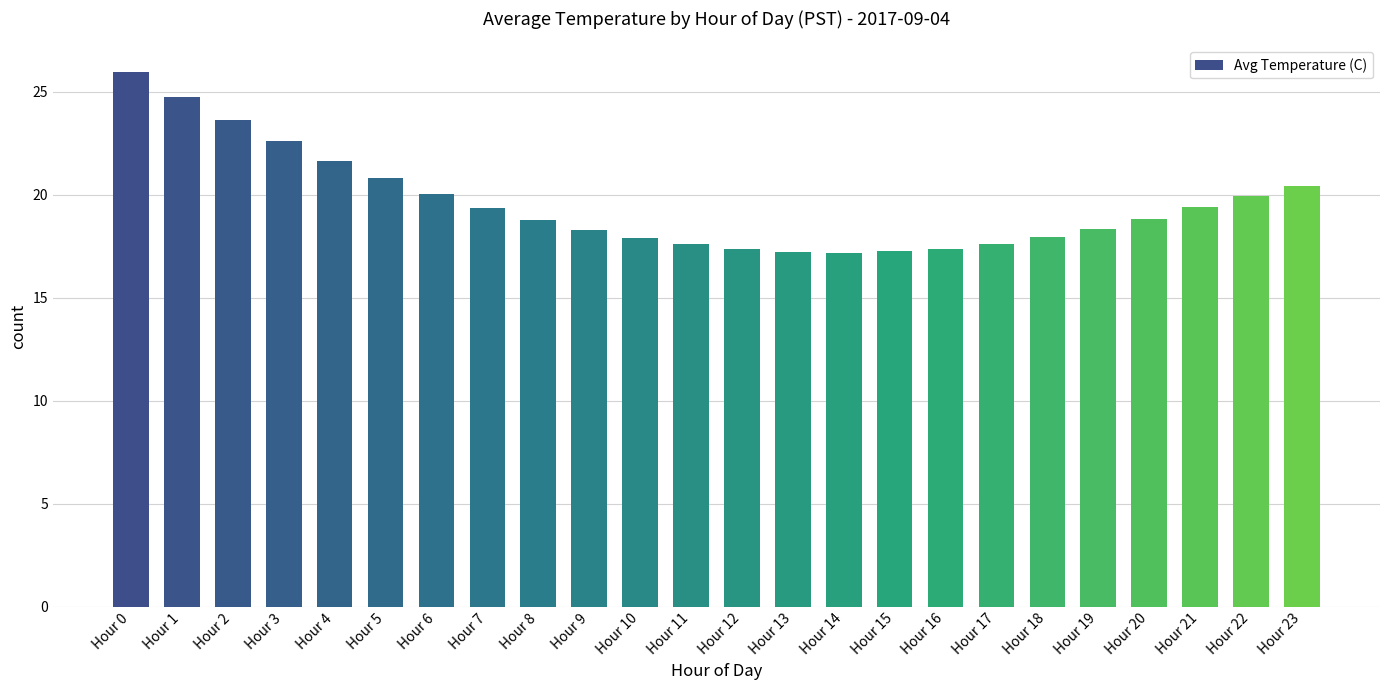

Are the bars grouped side by side (vs. stacked)?

No